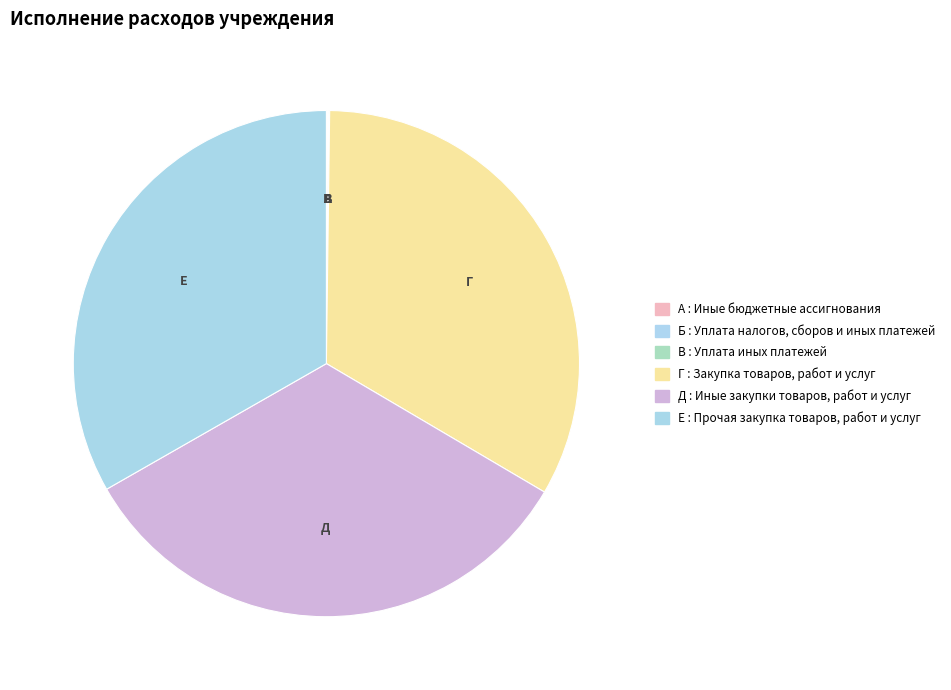

Is there a majority slice in this chart?

No